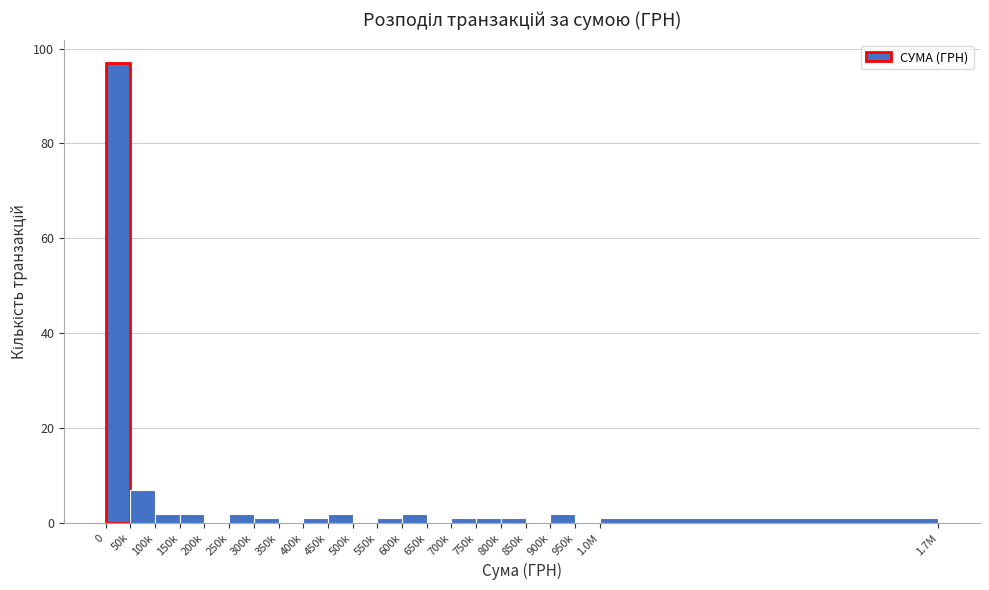

Reading left to right, transcribe all the data shown in this chart.

0=97	50k=7	100k=2	150k=2	200k=0	250k=2	300k=1	350k=0	400k=1	450k=2	500k=0	550k=1	600k=2	650k=0	700k=1	750k=1	800k=1	850k=0	900k=2	950k=0	1.0M=1